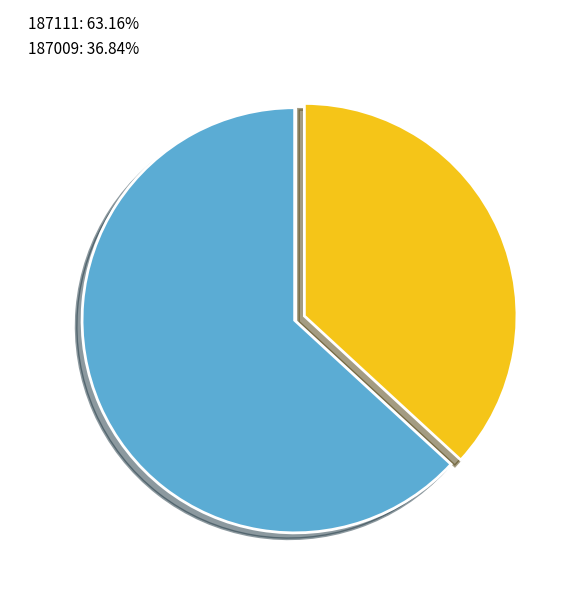

Which slice is the largest?

187111